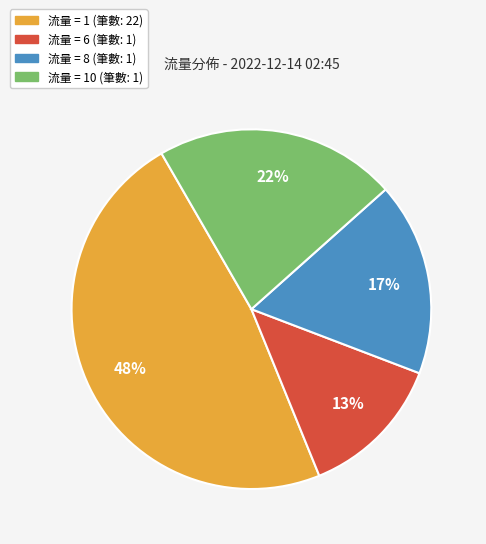

To the nearest percent, what is the average slice percentage?

25%